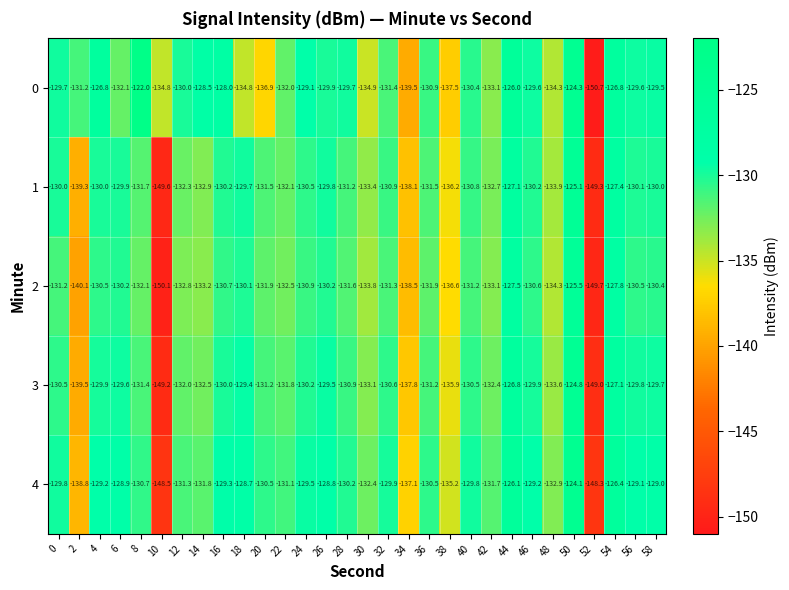

What is the sum of all 1 values?

-3977.4